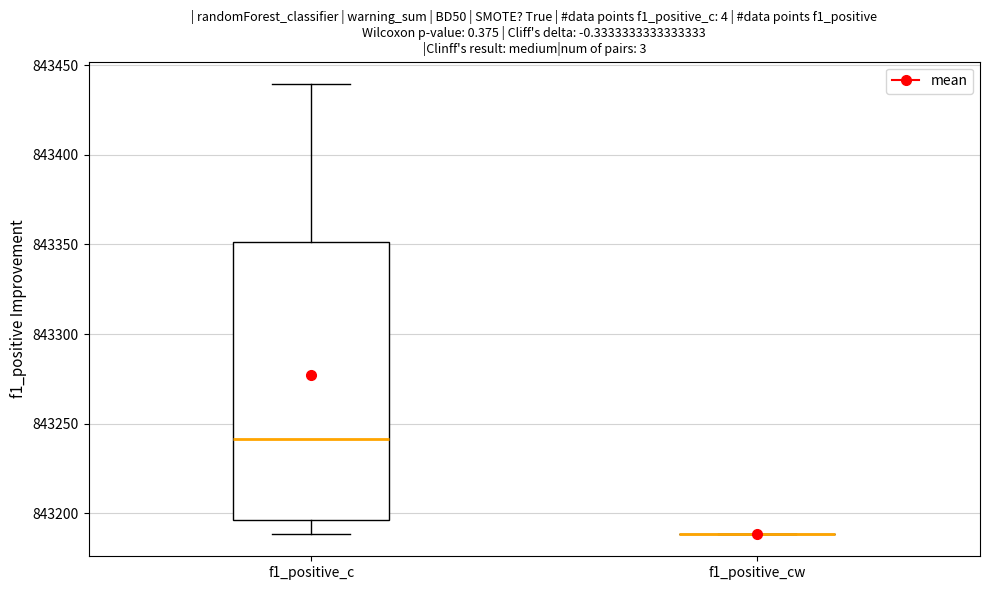

Which box is the tallest, from its lower edge to its upper edge?

f1_positive_c